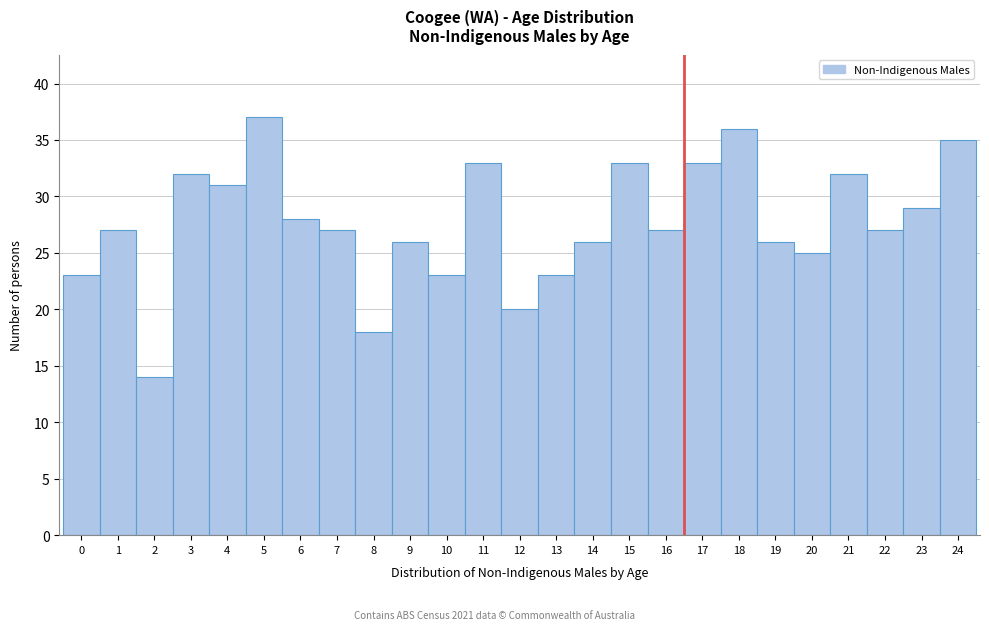

Reading left to right, list every bar in this chart as the range it spans on the x-axis followed by its height. The values are not printed on the chart, so give them approximately, as read against the axis.

-0.5 to 0.5: 23
0.5 to 1.5: 27
1.5 to 2.5: 14
2.5 to 3.5: 32
3.5 to 4.5: 31
4.5 to 5.5: 37
5.5 to 6.5: 28
6.5 to 7.5: 27
7.5 to 8.5: 18
8.5 to 9.5: 26
9.5 to 10.5: 23
10.5 to 11.5: 33
11.5 to 12.5: 20
12.5 to 13.5: 23
13.5 to 14.5: 26
14.5 to 15.5: 33
15.5 to 16.5: 27
16.5 to 17.5: 33
17.5 to 18.5: 36
18.5 to 19.5: 26
19.5 to 20.5: 25
20.5 to 21.5: 32
21.5 to 22.5: 27
22.5 to 23.5: 29
23.5 to 24.5: 35